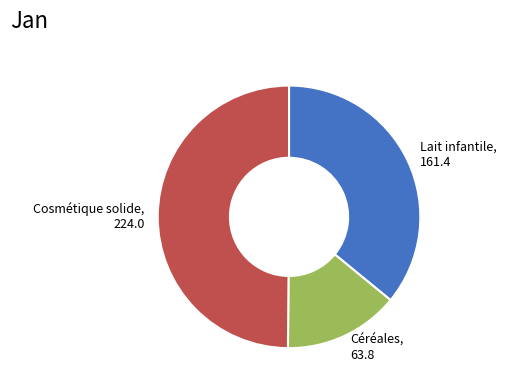

Do Lait infantile, 161.4 and Cosmétique solide, 224.0 together represent more than half of the pie?

Yes